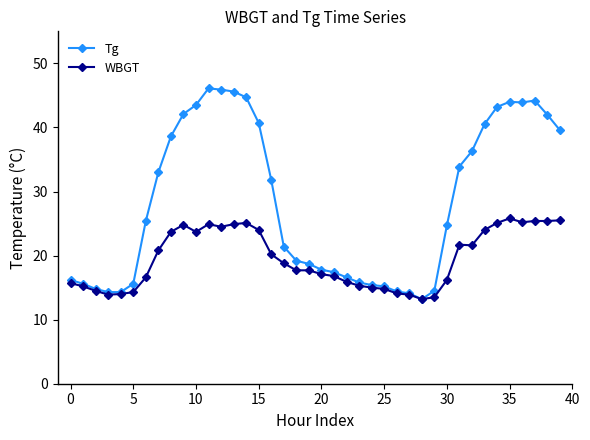

What is the average value of the WBGT series?

19.5